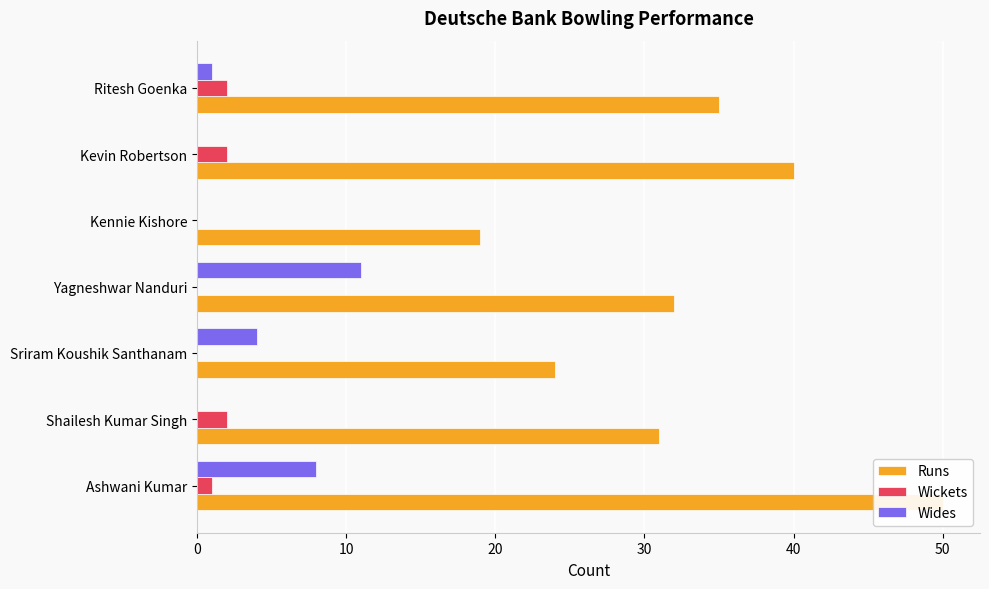

How many data points does each series have?

7